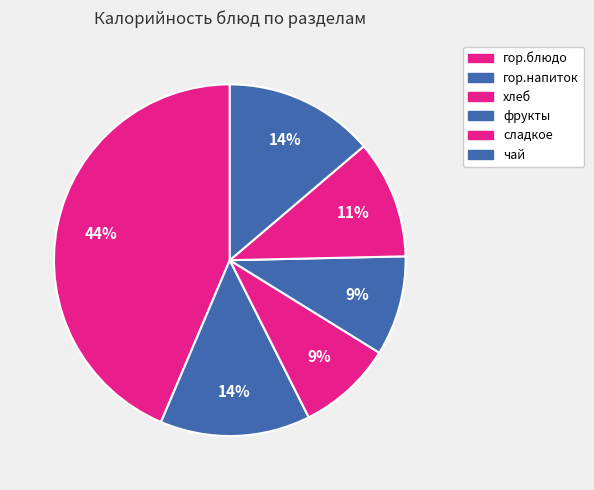

How many segments does this pie chart have?

6